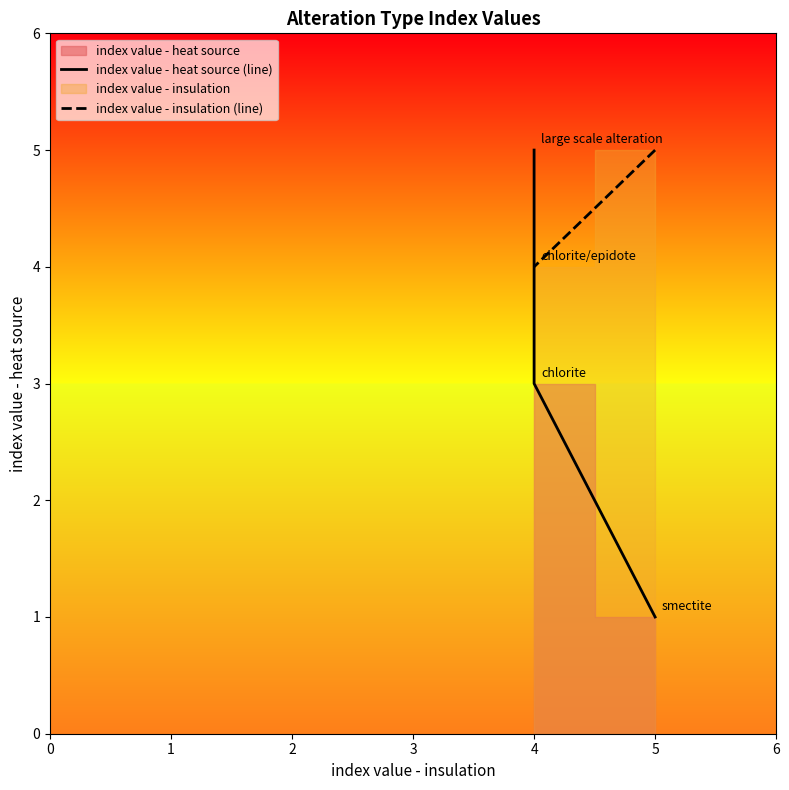

Is this an area chart (filled region under the line)?

No